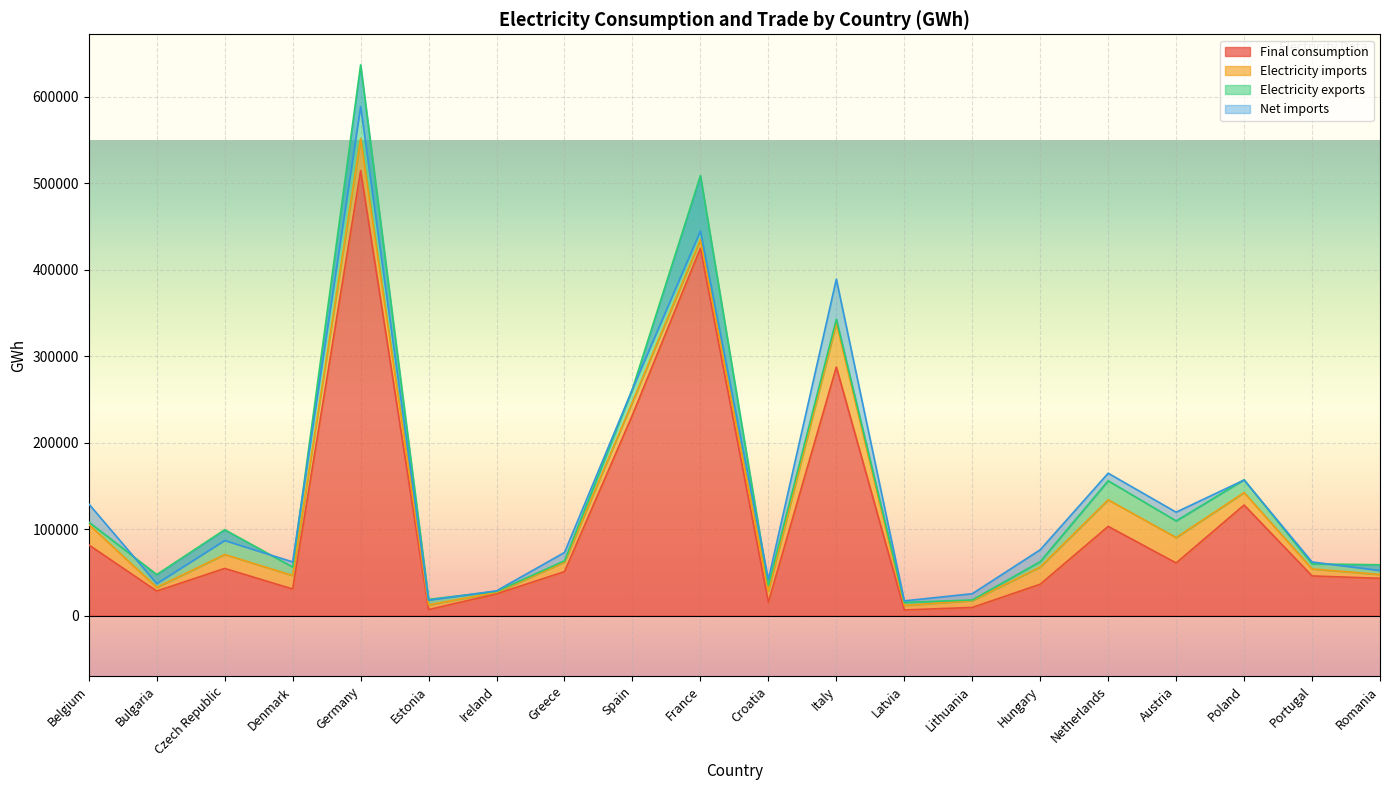

What is the difference between the highest and lowest values at Austria?

50755